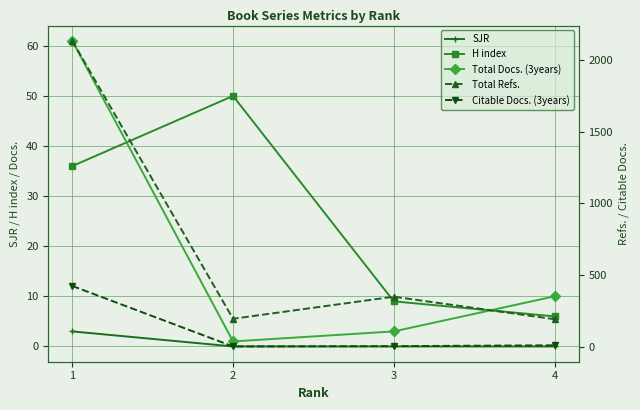

Reading left to right, what are all the values shown in this chart?

SJR: 1=3	2=0	3=0	4=0
H index: 1=36	2=50	3=9	4=6
Total Docs. (3years): 1=61	2=1	3=3	4=10
Total Refs.: 1=2133	2=194	3=348	4=191
Citable Docs. (3years): 1=423	2=1	3=3	4=9